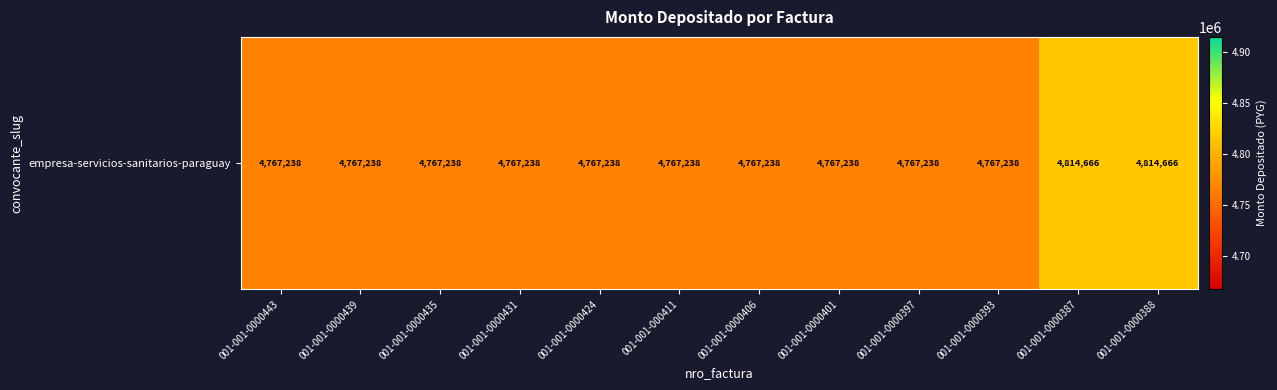

Is it true that the value at 001-001-0000424 is 4767238?

True